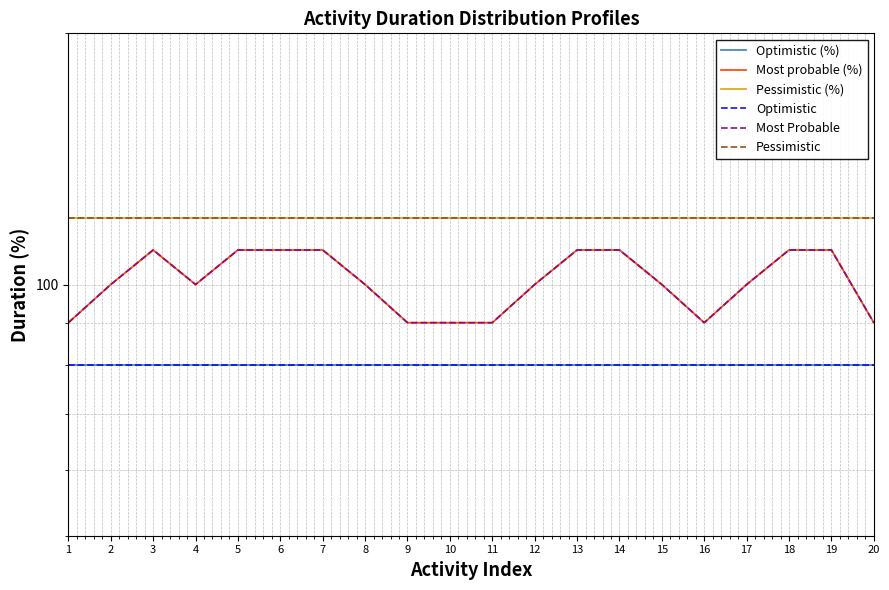

True or false: Optimistic and Most probable (%) cross at least once.

False